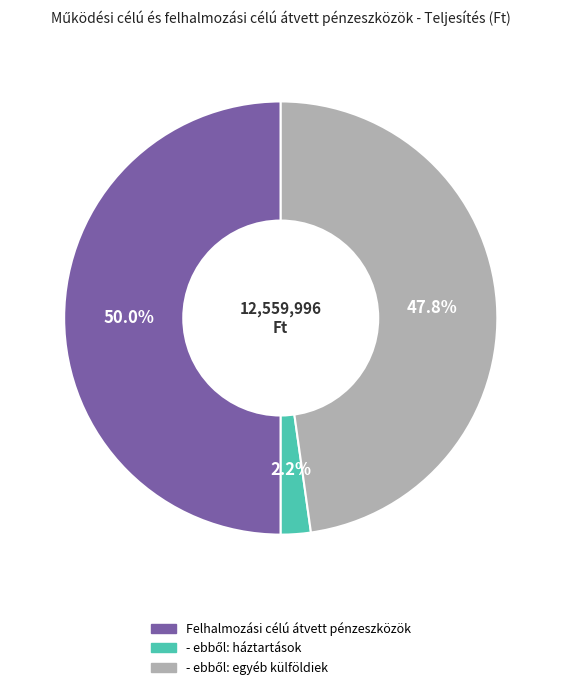

Count the number of slices in the pie.

3